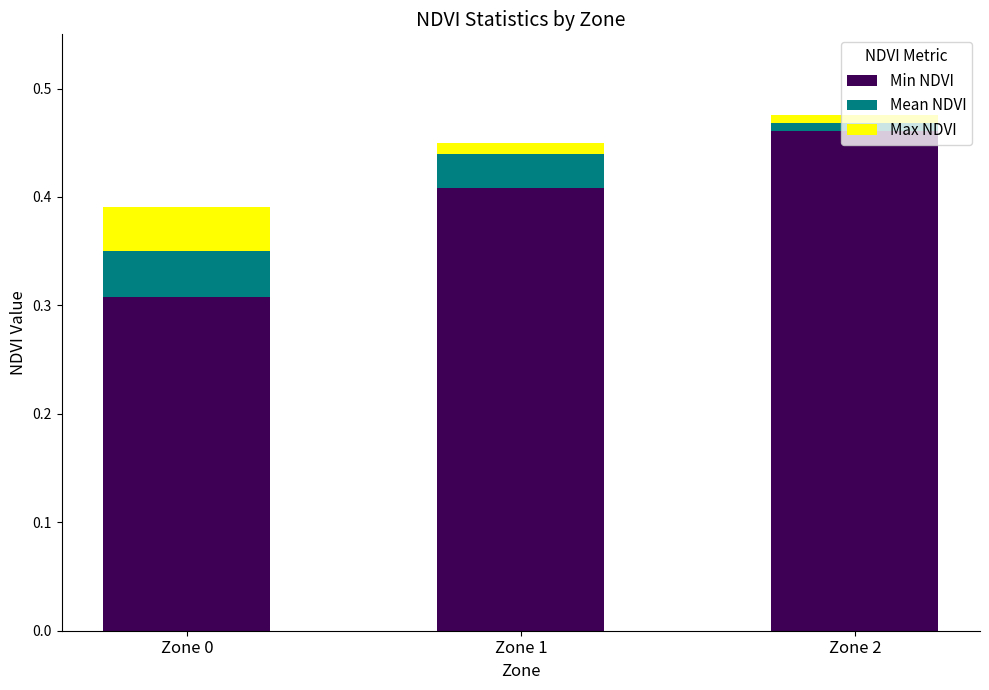

The value of Min NDVI at Zone 0 is 0.5. True or false?

False